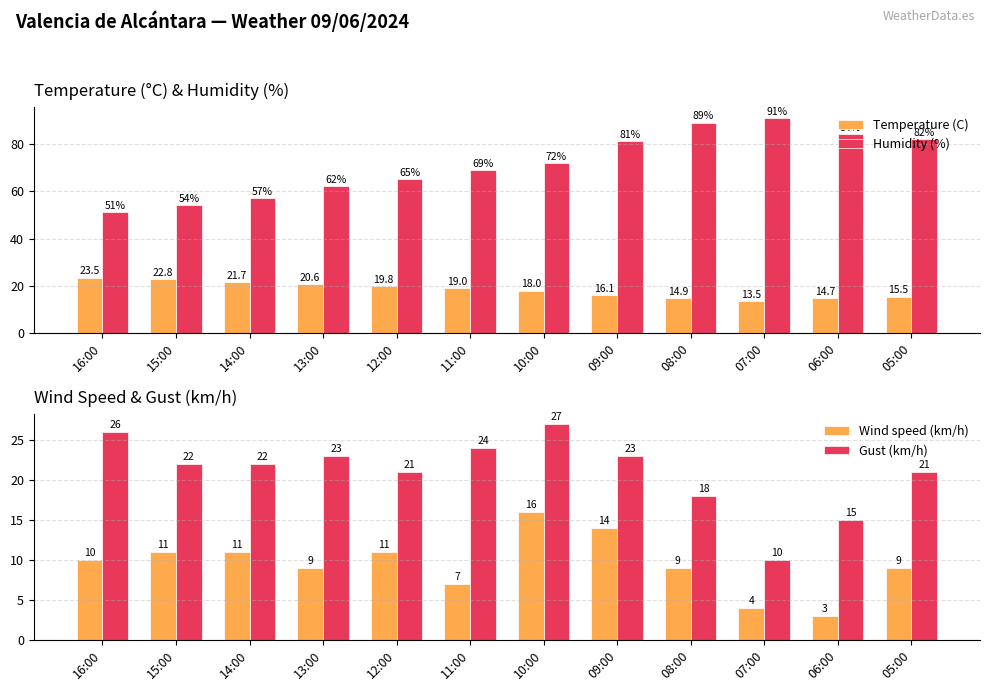

Count the number of data series in this chart.

4